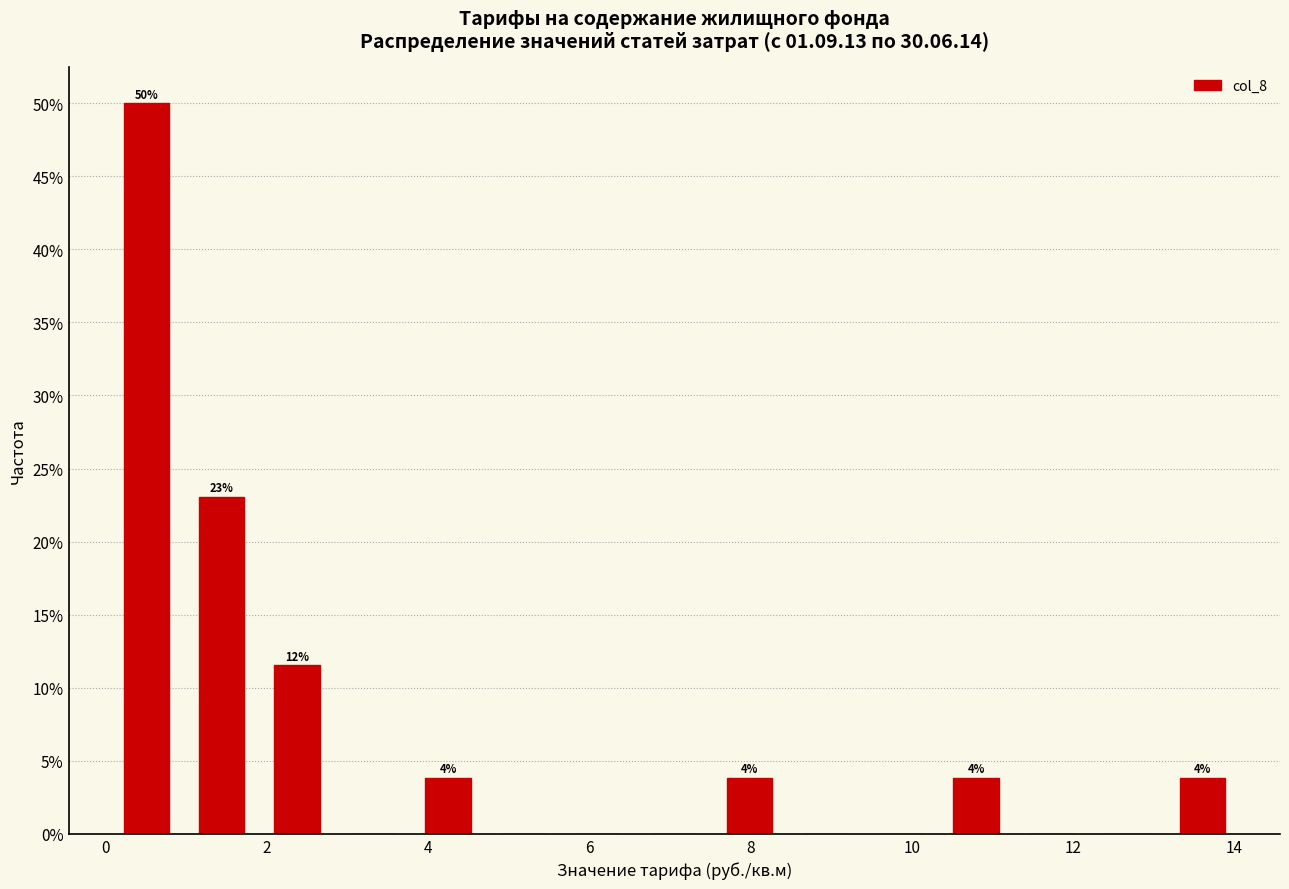

Which range on the x-axis has the tallest bar?

0.0 to 1.0